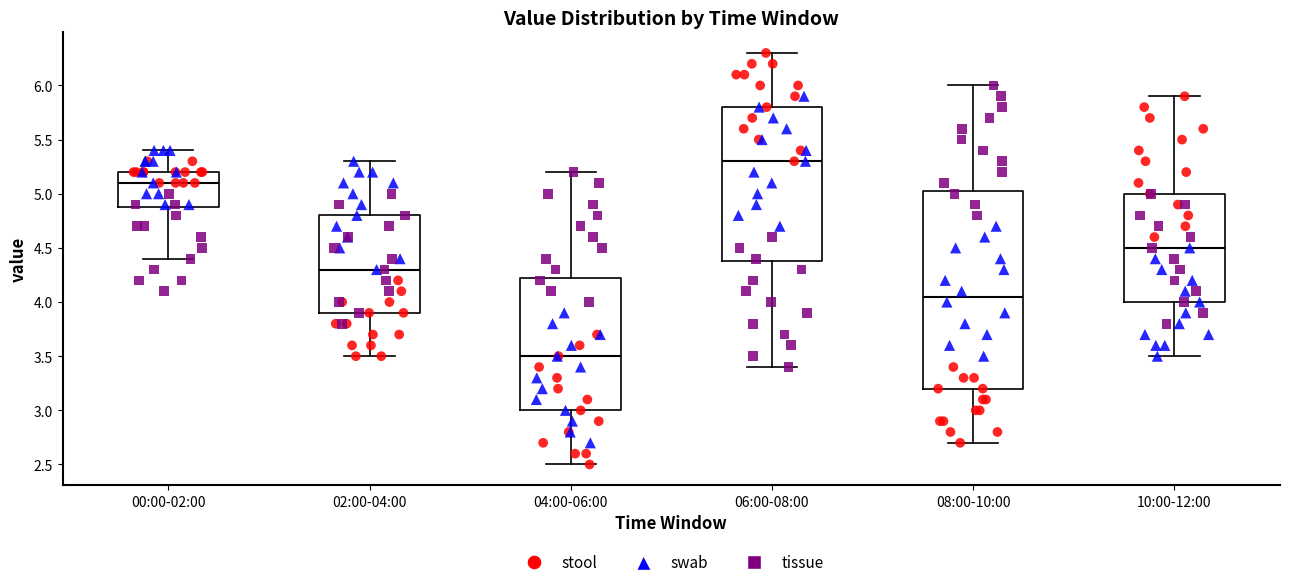

Reading left to right, transcribe this box plot: for each box, give where its median line is, the range the box spans, and where its two whiskers end, as read against the y-axis. The values are not printed on the chart, so give them approximately, as read against the axis.

00:00-02:00: median 5.10, box 4.90 to 5.20, whiskers 4.40 to 5.40
02:00-04:00: median 4.30, box 3.90 to 4.80, whiskers 3.50 to 5.30
04:00-06:00: median 3.50, box 3.00 to 4.25, whiskers 2.50 to 5.20
06:00-08:00: median 5.30, box 4.40 to 5.80, whiskers 3.40 to 6.30
08:00-10:00: median 4.05, box 3.20 to 5.05, whiskers 2.70 to 6.00
10:00-12:00: median 4.50, box 4.00 to 5.00, whiskers 3.50 to 5.90